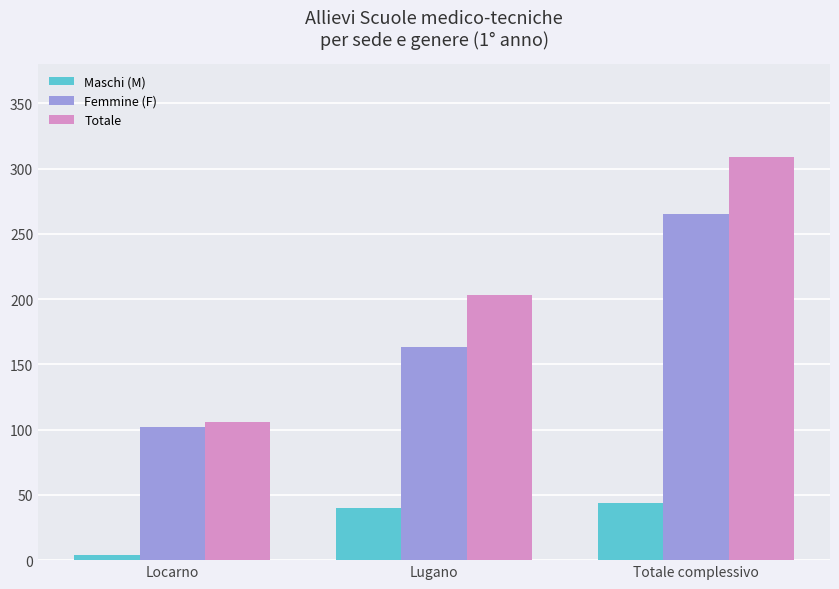

What is the maximum value for Totale?

309